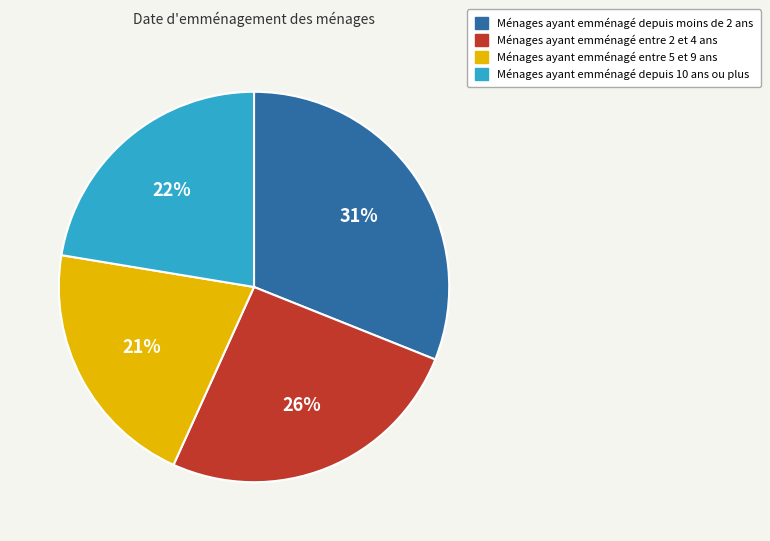

To the nearest percent, what portion does Ménages ayant emménagé depuis 10 ans ou plus represent?

22%